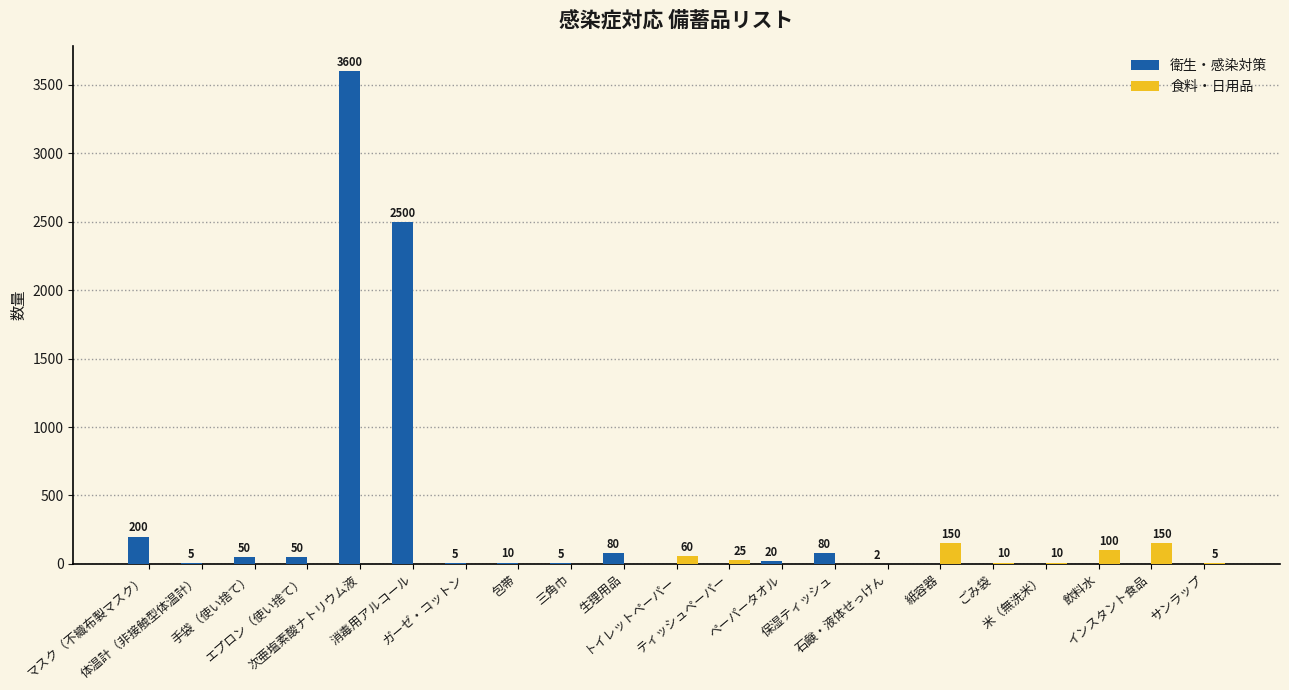

True or false: 衛生・感染対策 has a value of 1640 at 飲料水.

False